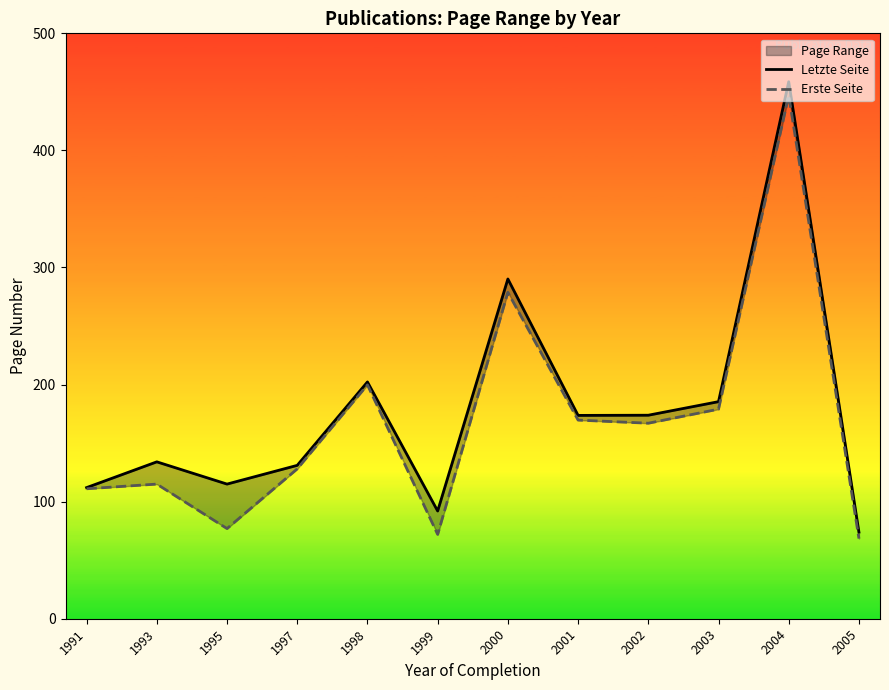

Reading left to right, what are all the values shown in this chart?

Letzte Seite: 1991=112.0	1993=134.0	1995=115.0	1997=131.0	1998=202.2	1999=92.0	2000=290.2	2001=173.7	2002=173.8	2003=185.4	2004=458.7	2005=74.0
Erste Seite: 1991=111.0	1993=115.0	1995=77.0	1997=128.0	1998=199.8	1999=72.0	2000=278.8	2001=169.7	2002=167.0	2003=179.0	2004=447.0	2005=68.5